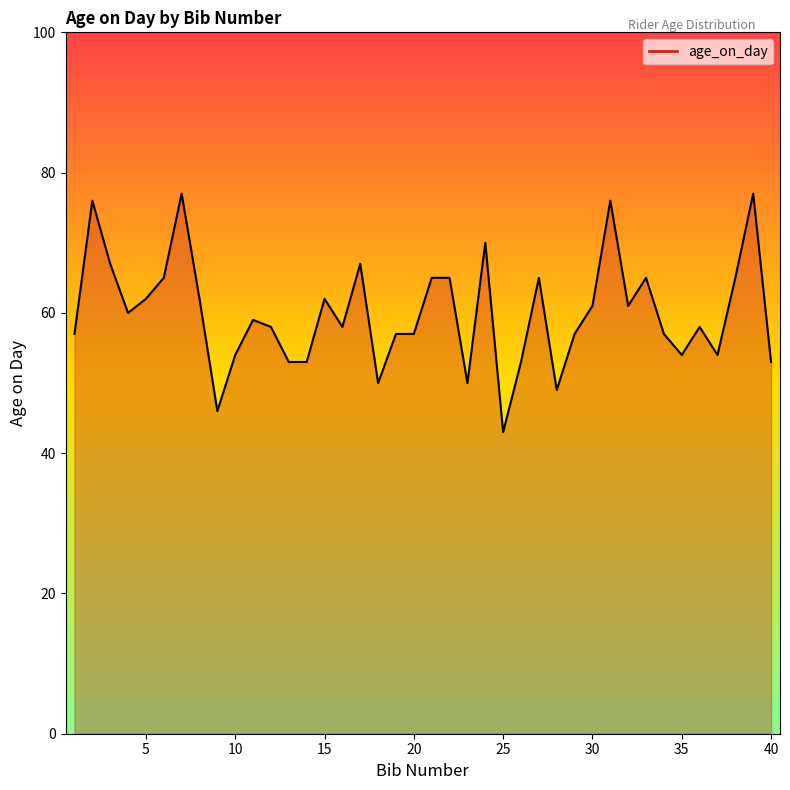

What is the maximum value shown in the chart?

77